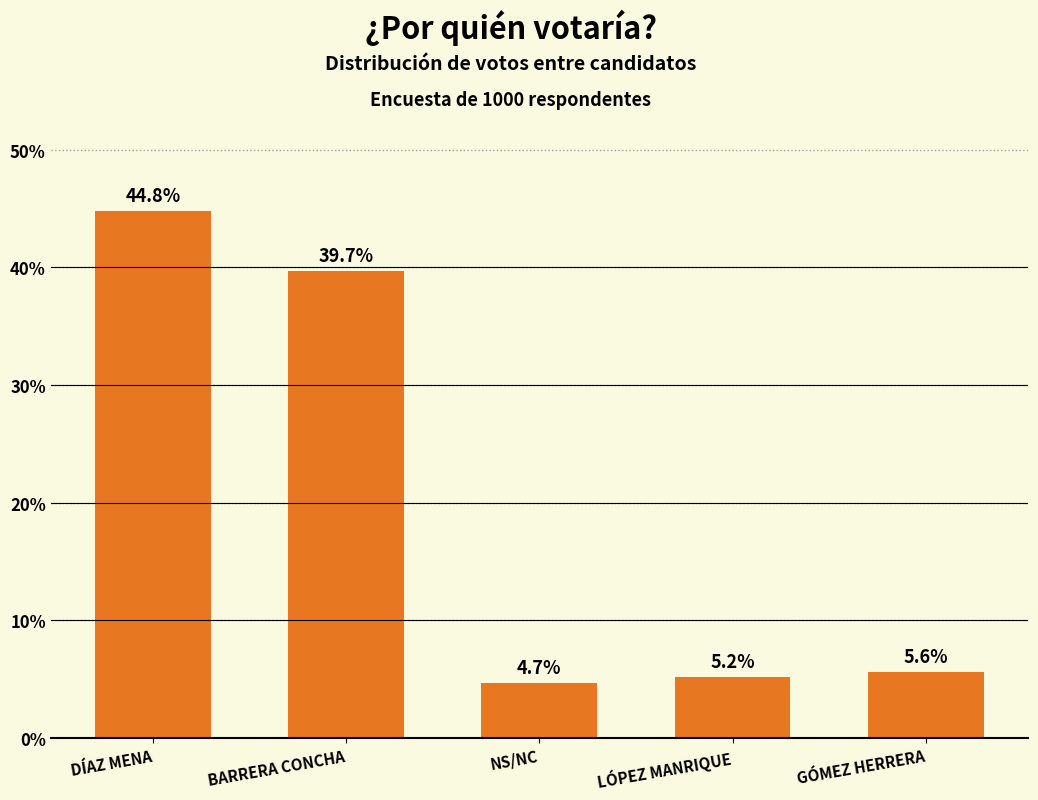

Reading left to right, extract all data points from this chart.

44.8	39.7	4.7	5.2	5.6